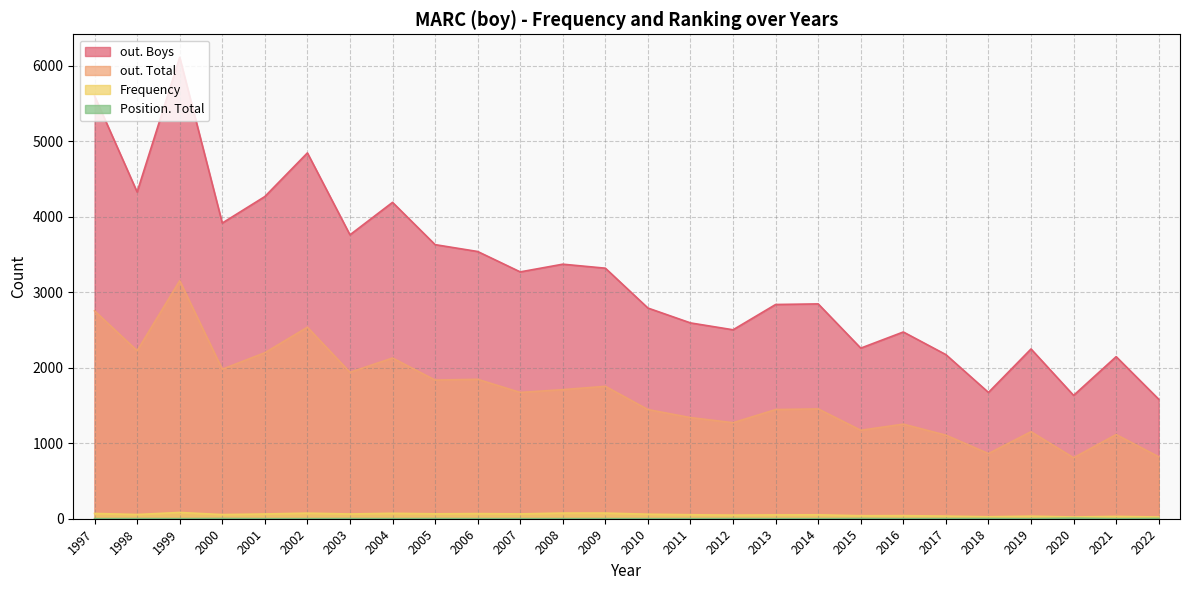

True or false: Frequency and Position. Total cross at least once.

False